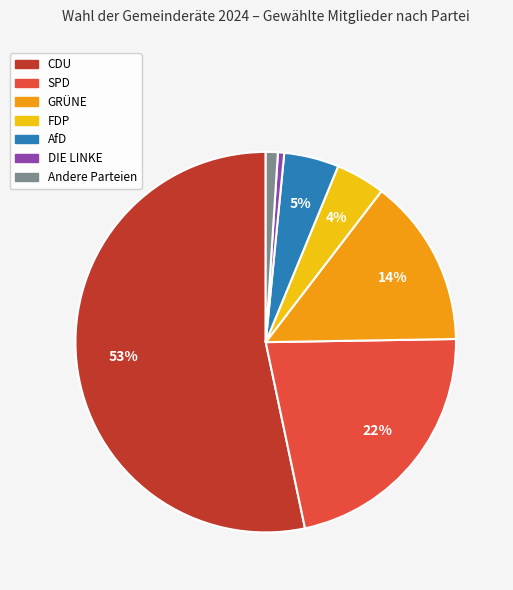

To the nearest percent, what is the average slice percentage?

14%